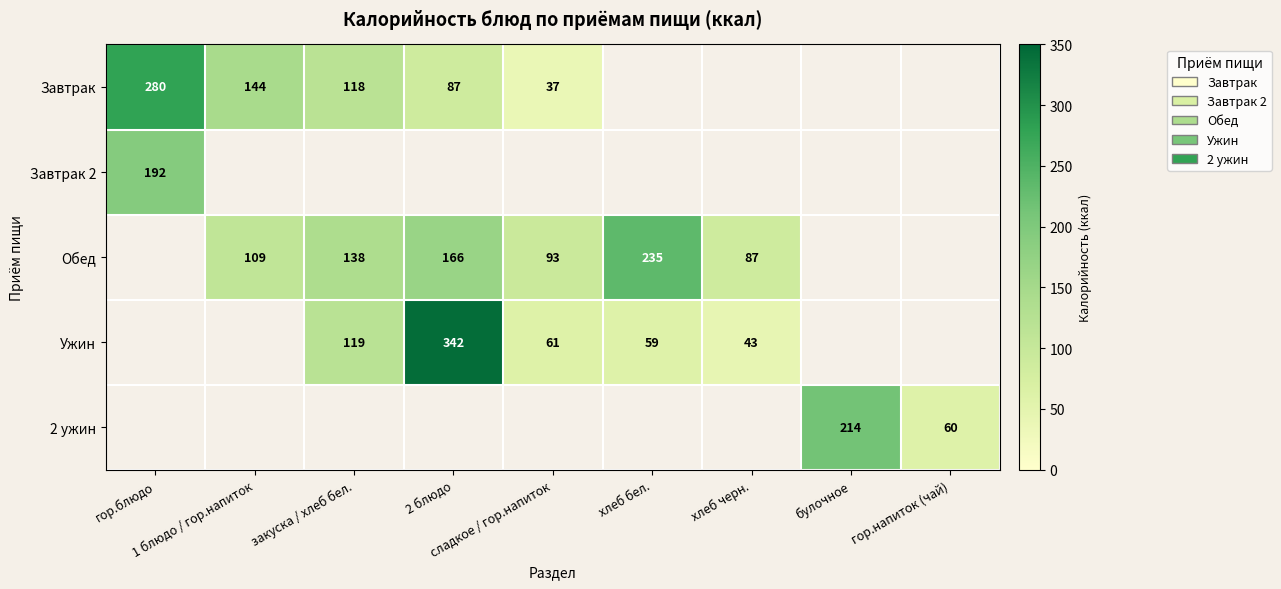

Where does the Обед series first go above 138?

2 блюдо